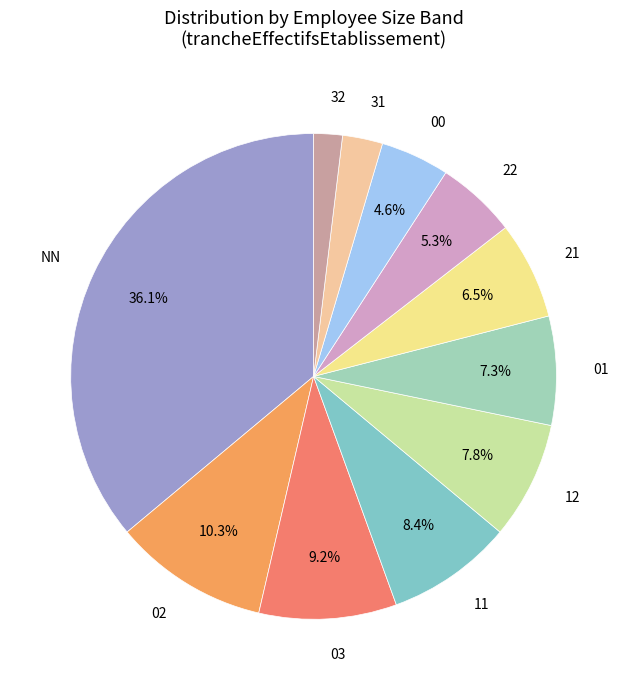

Which slice is the smallest?

32